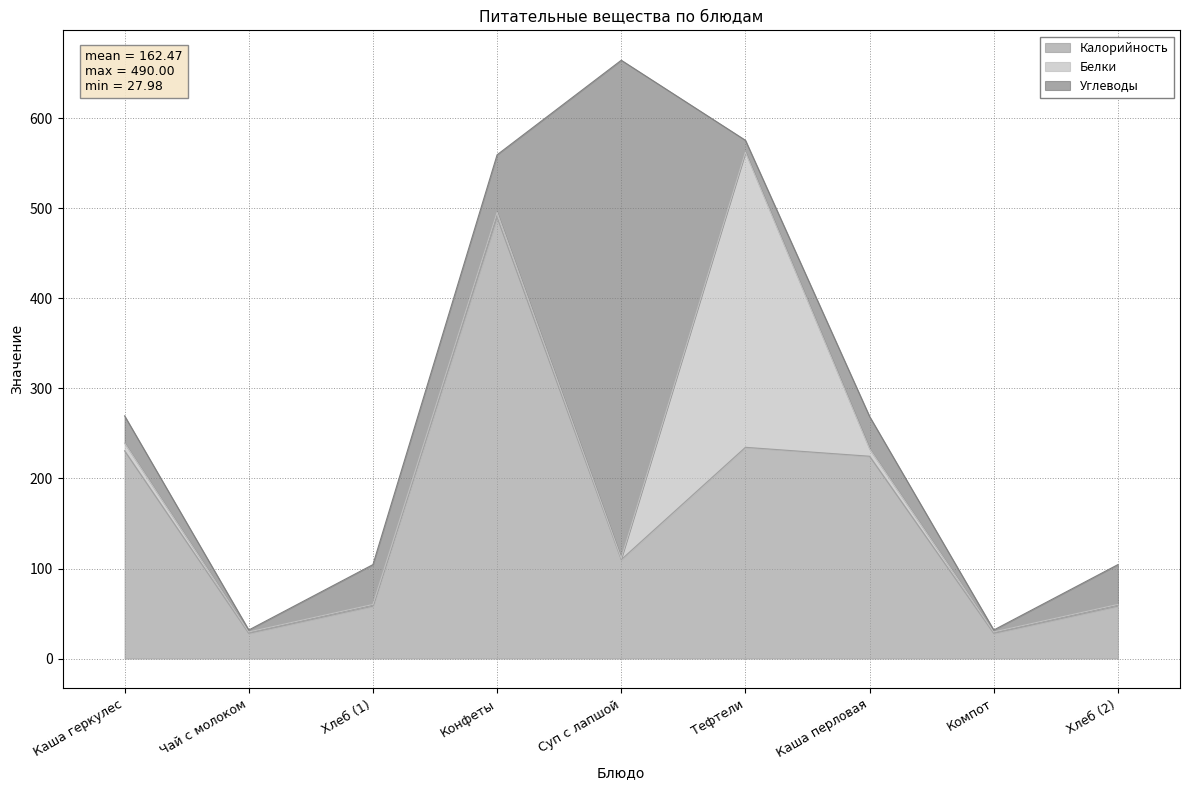

Where is the first local maximum for Калорийность?

Конфеты